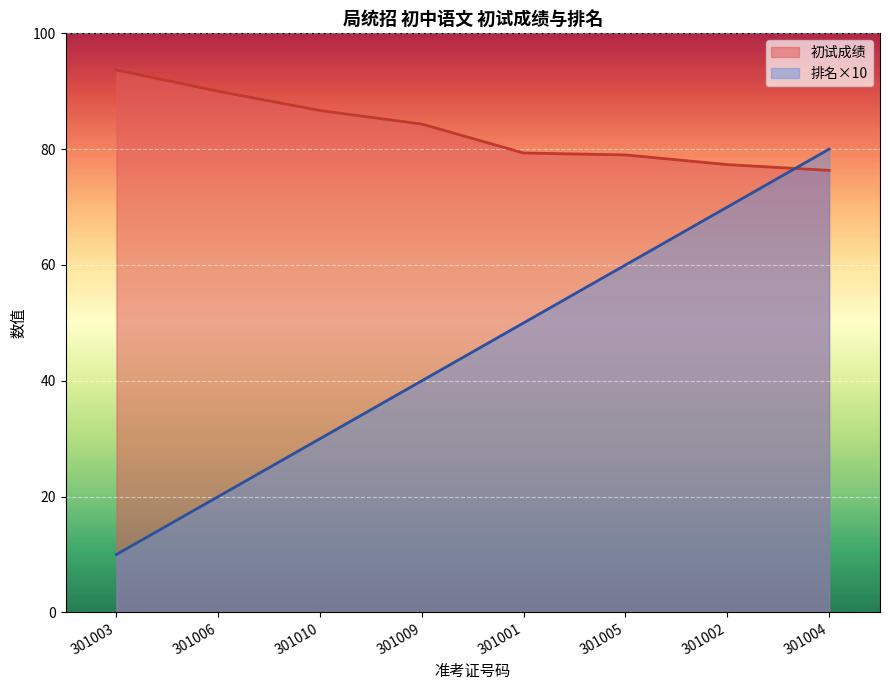

True or false: 初试成绩 has more than 2 interior local peaks.

False